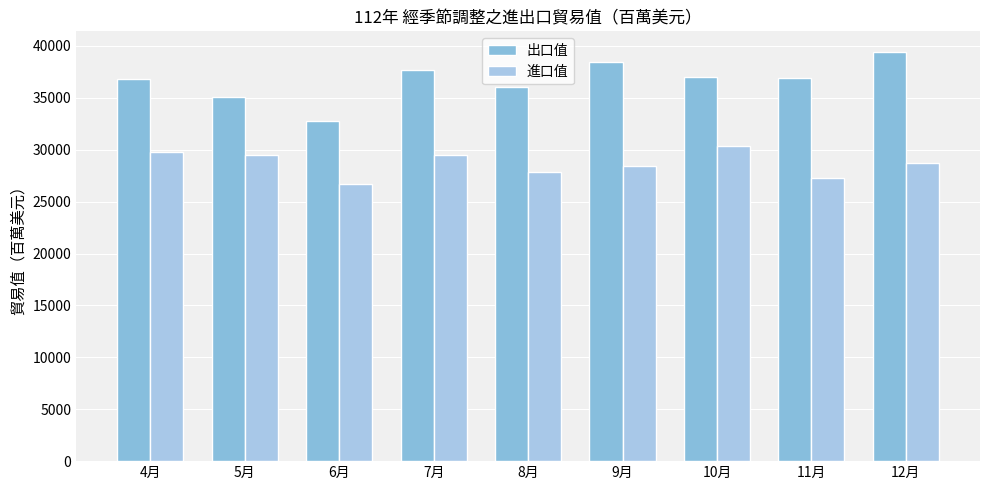

The value of 出口值 at 4月 is 36801.6. True or false?

True